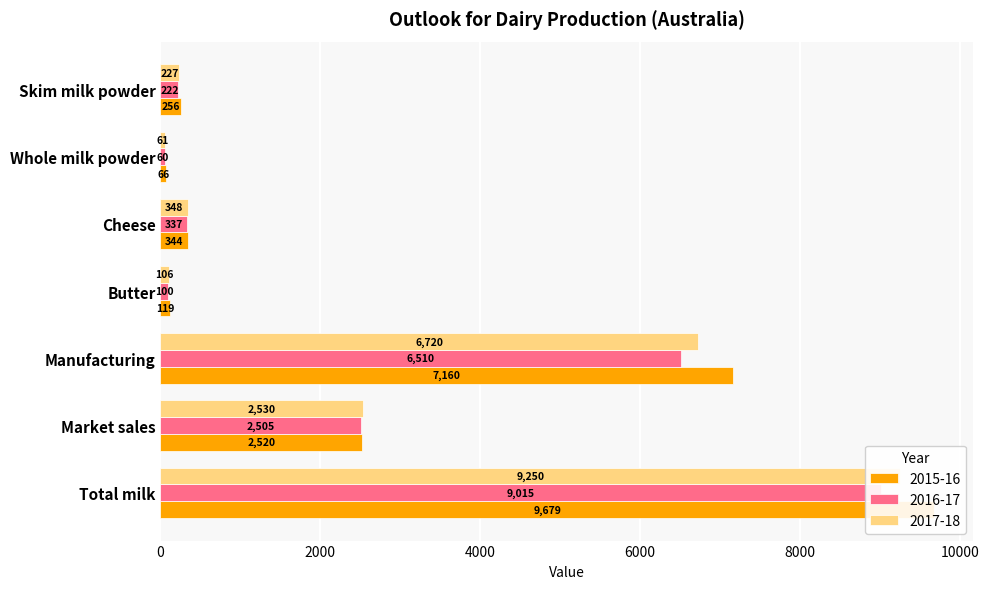

How many groups of bars are there?

7